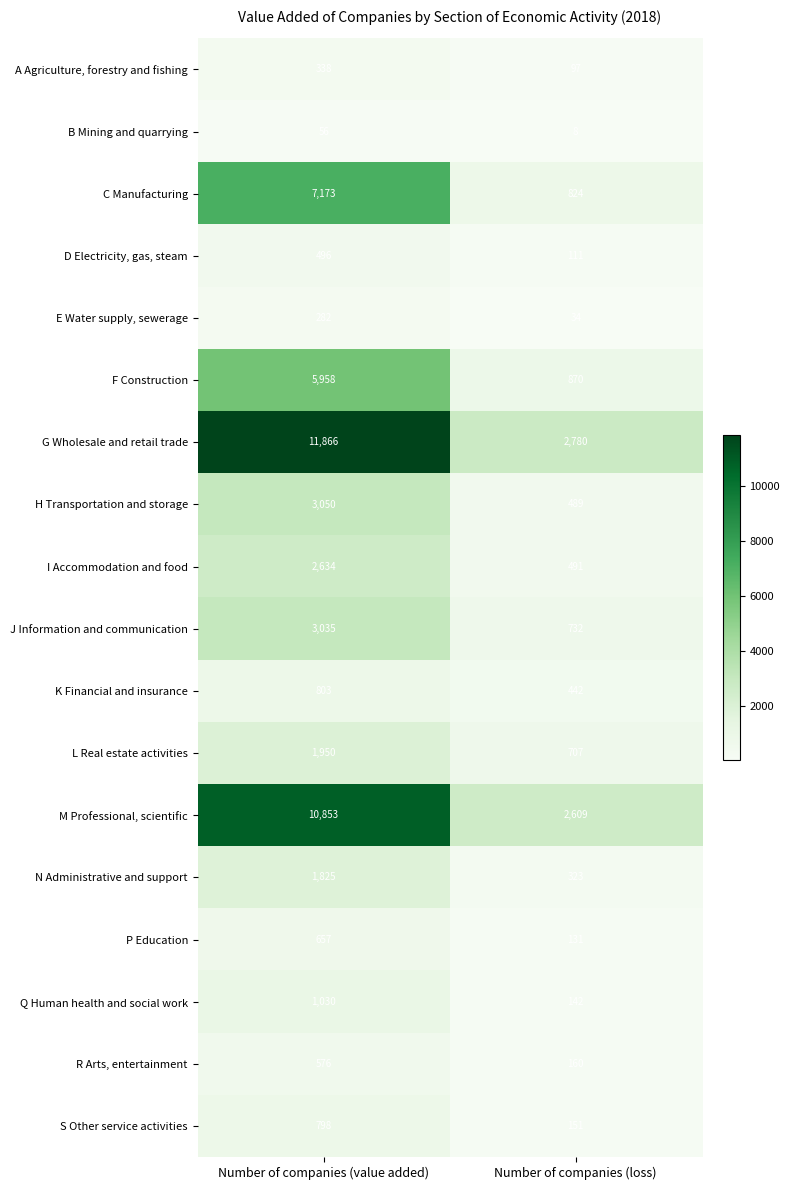

At which category is the sum across all series the highest?

Number of companies (value added)